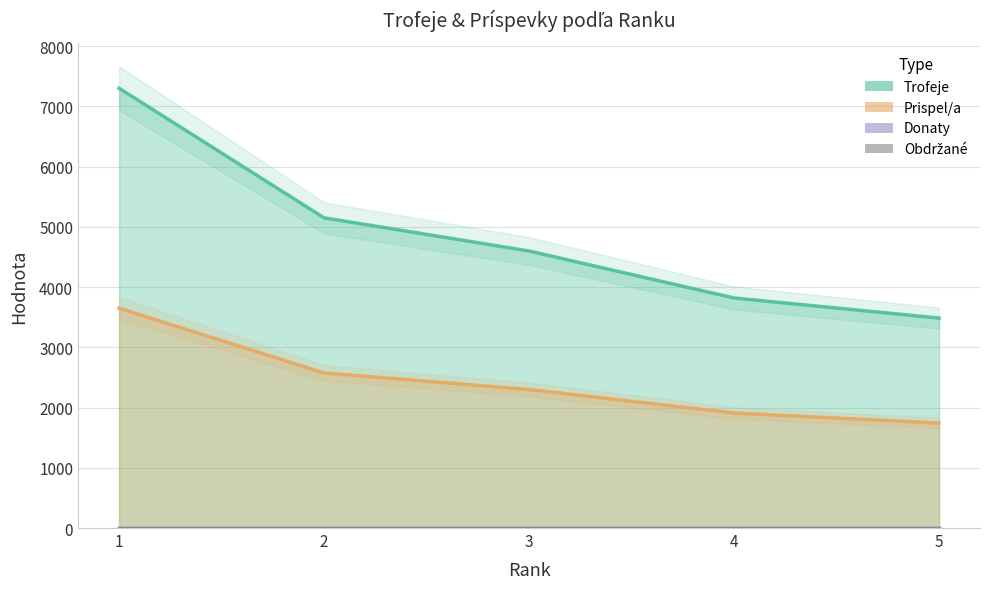

What is the value of the Trofeje point at the 5th from the left?

3486